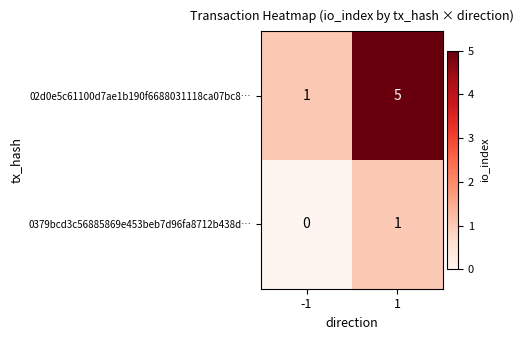

List the series in order of their overall mean, highest first.

02d0e5c61100d7ae1b190f6688031118ca07bc8…, 0379bcd3c56885869e453beb7d96fa8712b438d…